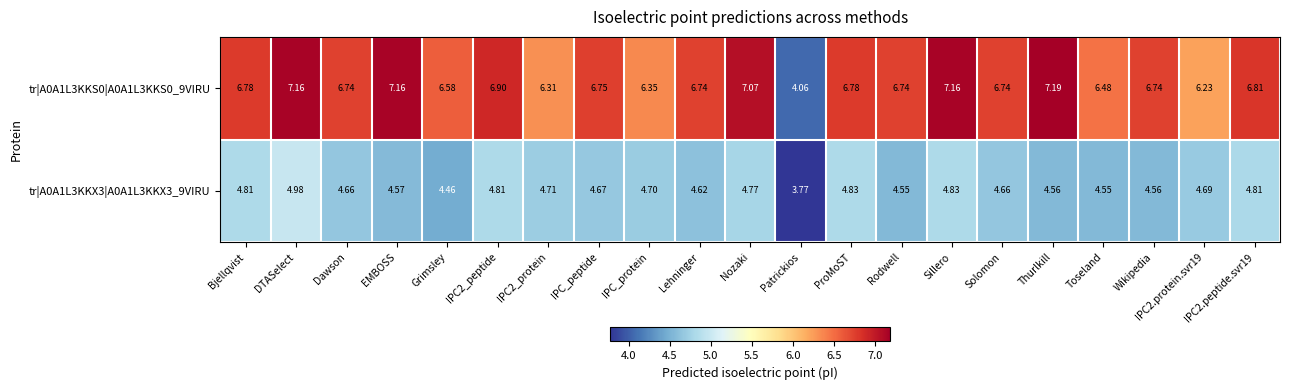

Is the value of tr|A0A1L3KKS0|A0A1L3KKS0_9VIRU at IPC2.protein.svr19 greater than the value of tr|A0A1L3KKX3|A0A1L3KKX3_9VIRU at DTASelect?

Yes